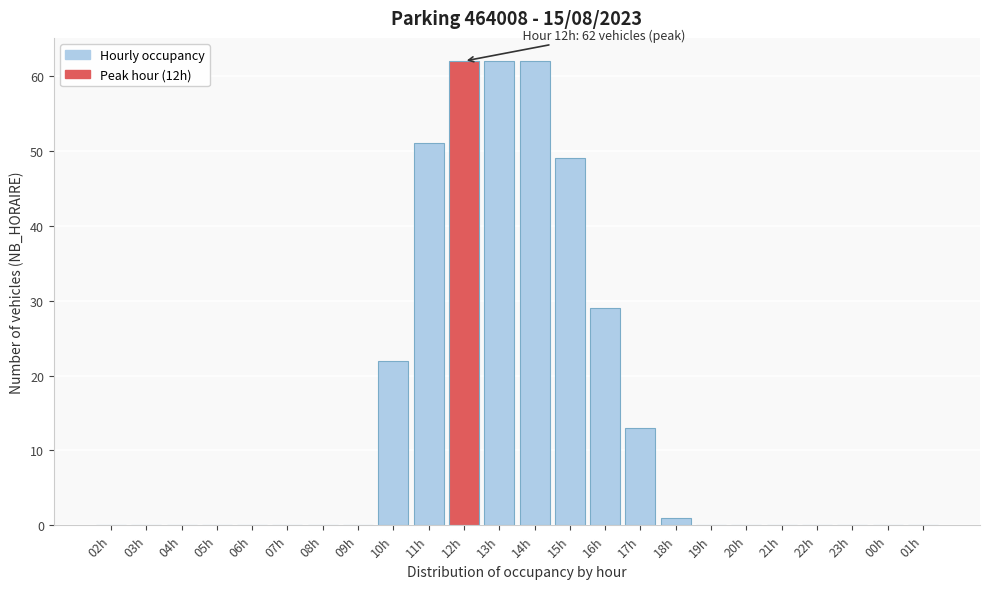

At which label is the value closest to 31?

16h